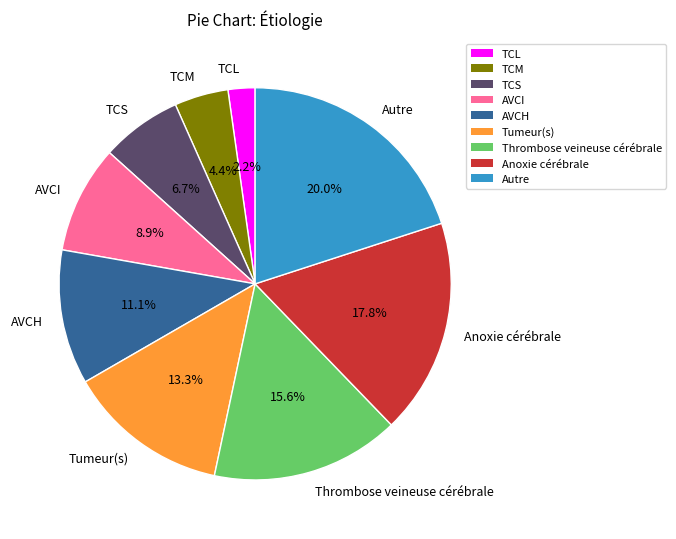

To the nearest percent, what is the combined percentage of Autre and Tumeur(s)?

33%